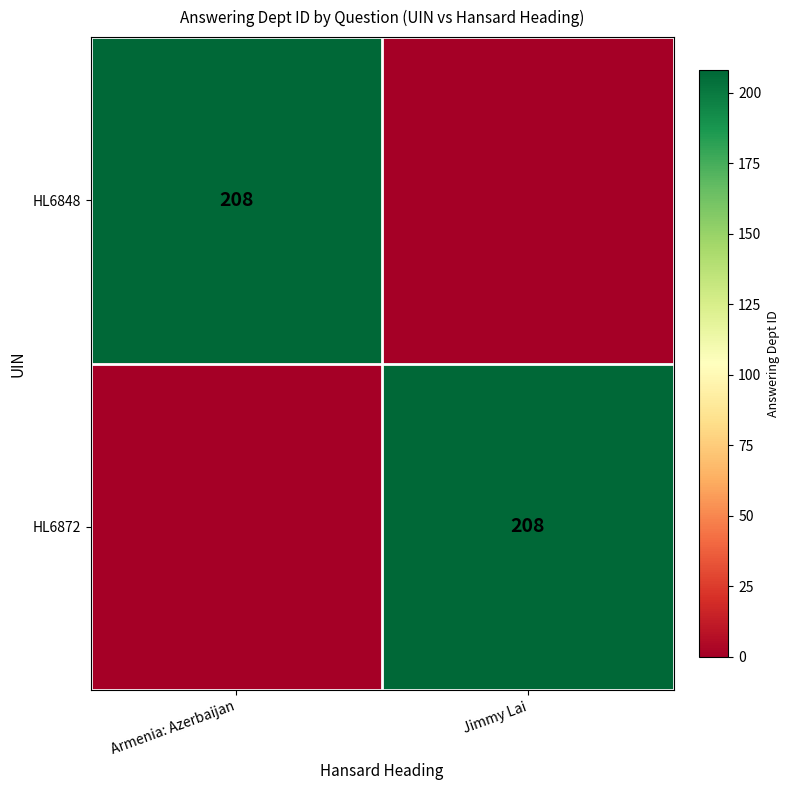

The HL6848 series shows 208 at Armenia: Azerbaijan. True or false?

True